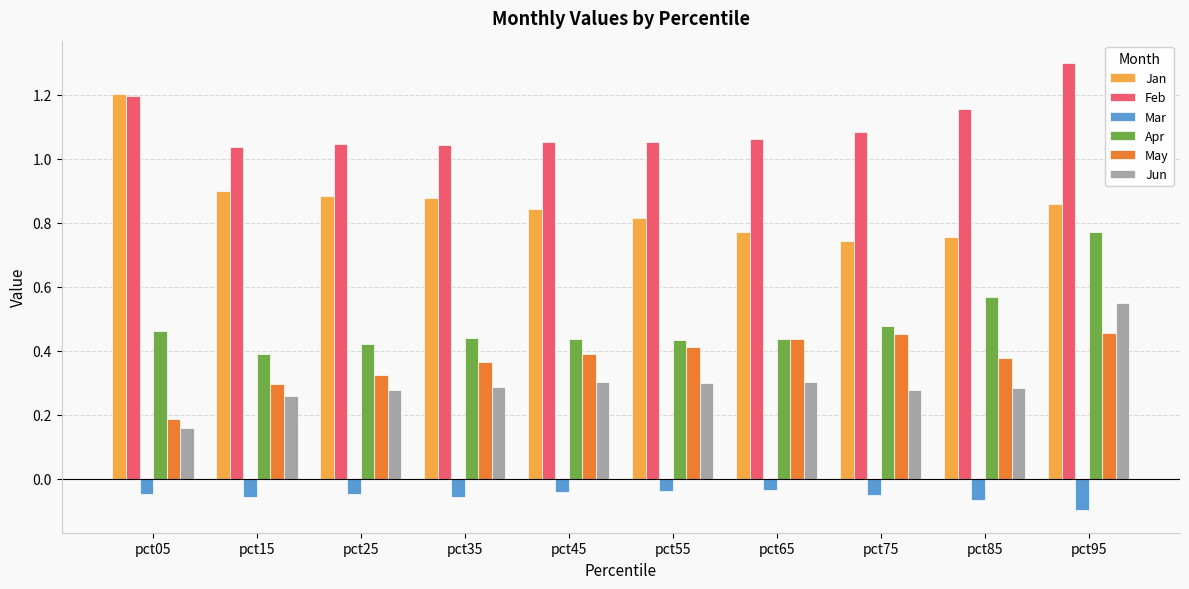

What is the sum of all Mar values?

-0.5